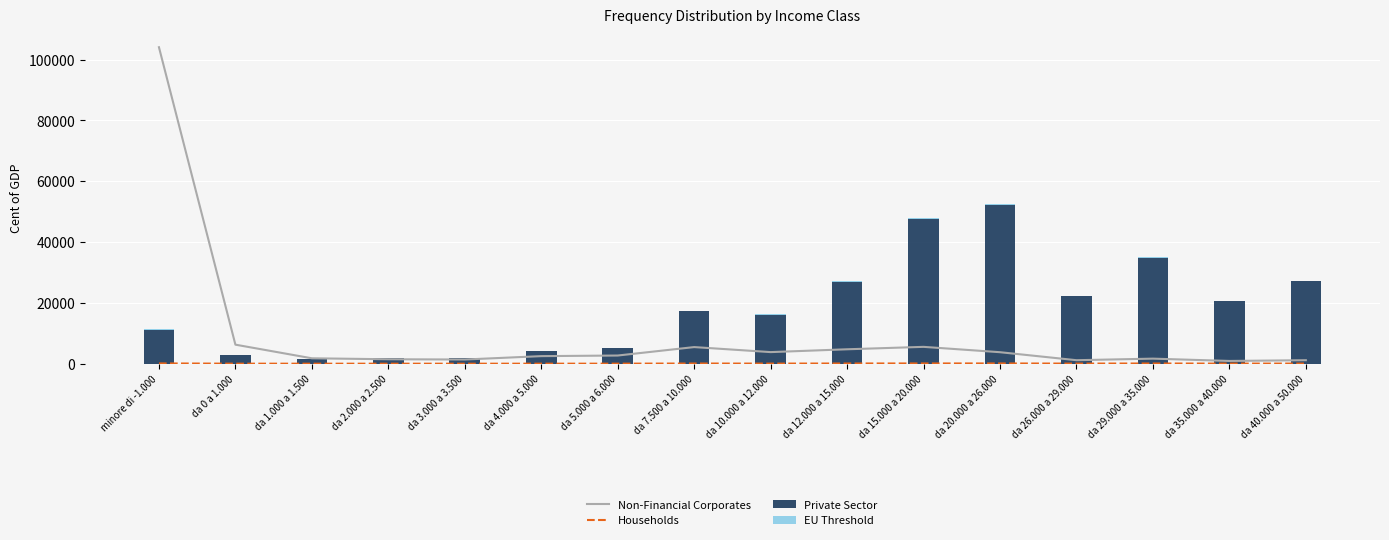

Reading left to right, transcribe all the data shown in this chart.

Private Sector (Freq. Perdita Imprenditore): minore di -1.000=104047	da 0 a 1.000=6265	da 1.000 a 1.500=1782	da 2.000 a 2.500=1465	da 3.000 a 3.500=1380	da 4.000 a 5.000=2493	da 5.000 a 6.000=2692	da 7.500 a 10.000=5468	da 10.000 a 12.000=3816	da 12.000 a 15.000=4746	da 15.000 a 20.000=5543	da 20.000 a 26.000=3784	da 26.000 a 29.000=1153	da 29.000 a 35.000=1669	da 35.000 a 40.000=908	da 40.000 a 50.000=1153
EU Threshold (Freq. Perdita Lavoro Autonomo): minore di -1.000=96	da 0 a 1.000=15	da 1.000 a 1.500=7	da 2.000 a 2.500=8	da 3.000 a 3.500=7	da 4.000 a 5.000=11	da 5.000 a 6.000=18	da 7.500 a 10.000=65	da 10.000 a 12.000=35	da 12.000 a 15.000=73	da 15.000 a 20.000=85	da 20.000 a 26.000=87	da 26.000 a 29.000=38	da 29.000 a 35.000=74	da 35.000 a 40.000=38	da 40.000 a 50.000=48
Non-Financial Corporates (Freq. Dipendente): minore di -1.000=11212	da 0 a 1.000=2752	da 1.000 a 1.500=1598	da 2.000 a 2.500=1774	da 3.000 a 3.500=1977	da 4.000 a 5.000=4232	da 5.000 a 6.000=5145	da 7.500 a 10.000=17186	da 10.000 a 12.000=16137	da 12.000 a 15.000=26827	da 15.000 a 20.000=47493	da 20.000 a 26.000=52188	da 26.000 a 29.000=22161	da 29.000 a 35.000=34835	da 35.000 a 40.000=20595	da 40.000 a 50.000=27104
Households (Freq. Partecipazione): minore di -1.000=131	da 0 a 1.000=76	da 1.000 a 1.500=24	da 2.000 a 2.500=30	da 3.000 a 3.500=27	da 4.000 a 5.000=67	da 5.000 a 6.000=74	da 7.500 a 10.000=198	da 10.000 a 12.000=149	da 12.000 a 15.000=268	da 15.000 a 20.000=413	da 20.000 a 26.000=373	da 26.000 a 29.000=128	da 29.000 a 35.000=200	da 35.000 a 40.000=129	da 40.000 a 50.000=174